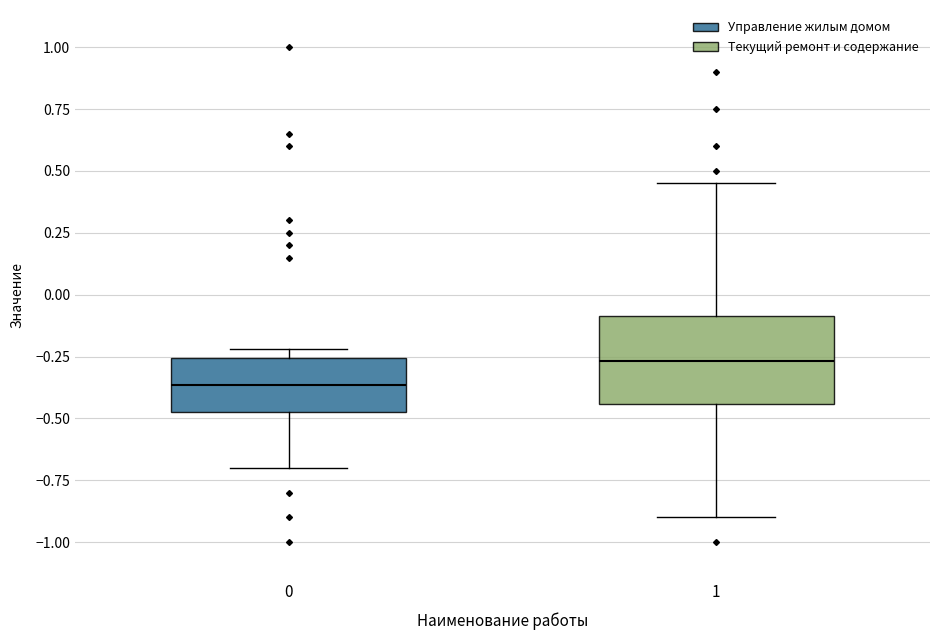

Where is the upper edge of the box at x = 0 on the y-axis? The values are not printed on the chart, so give them approximately, as read against the axis.

-0.25